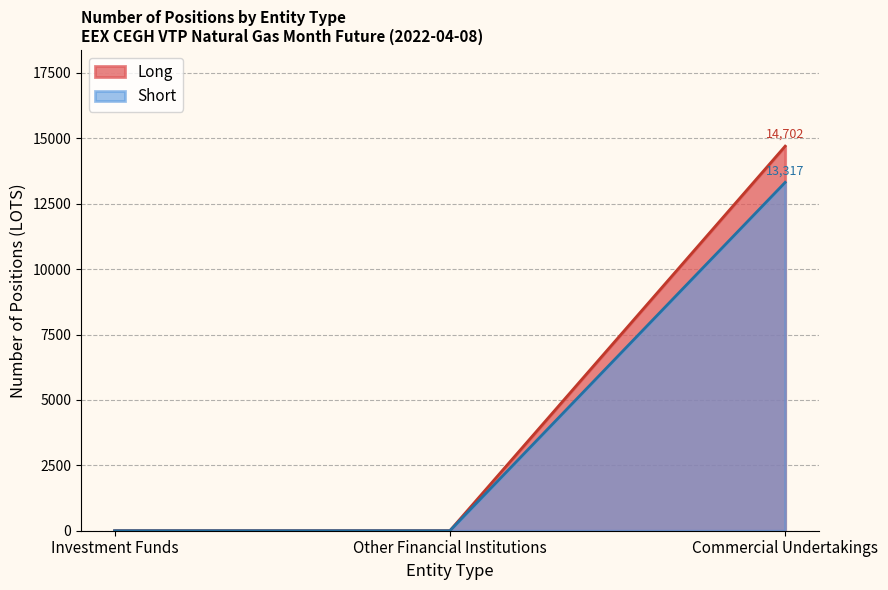

What is the maximum value for Long?

14702